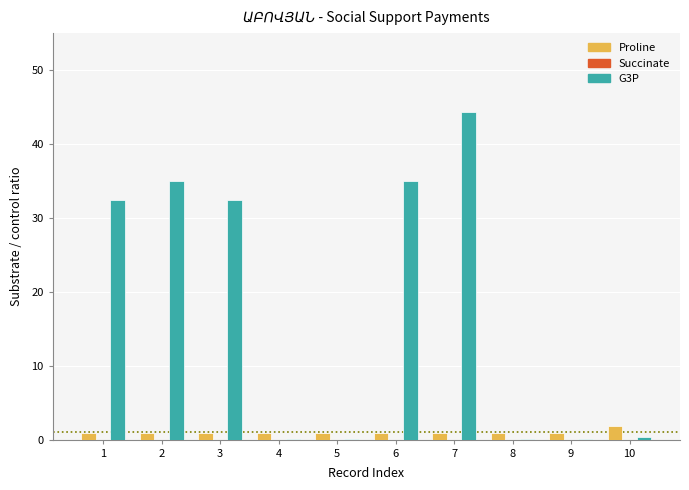

True or false: G3P has a value of 55.5 at 2.

False